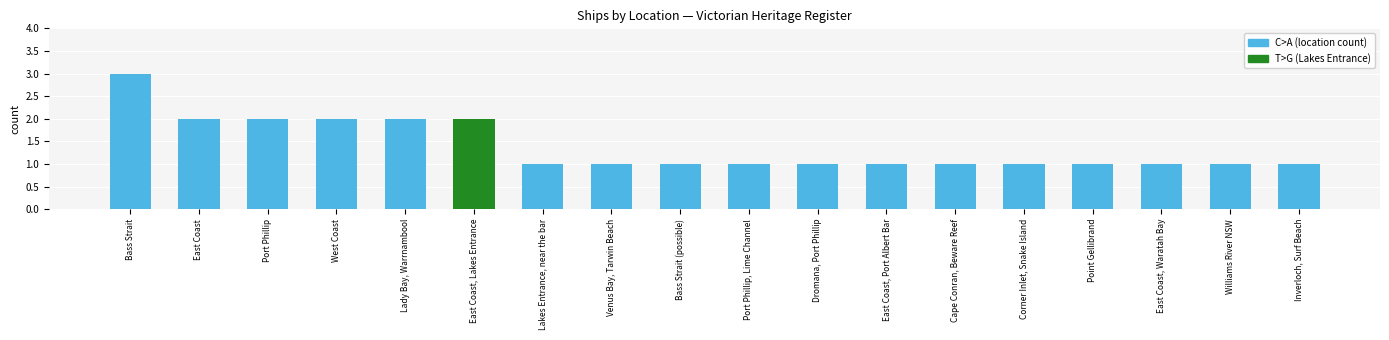

What is the ratio of the value at Port Phillip, Lime Channel to the value at Port Phillip?

0.5